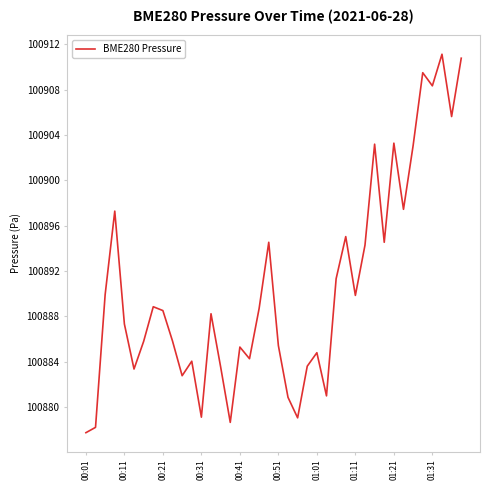

What is the smallest value displayed?

100877.7